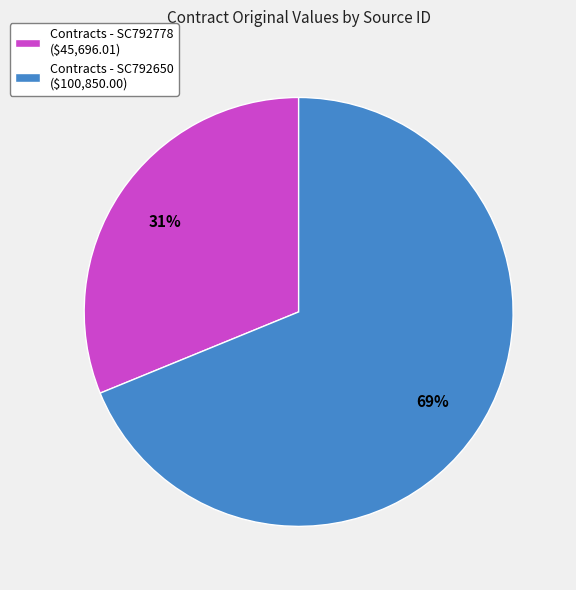

Is Contracts - SC792650 ($100,850.00) the majority of the pie?

Yes